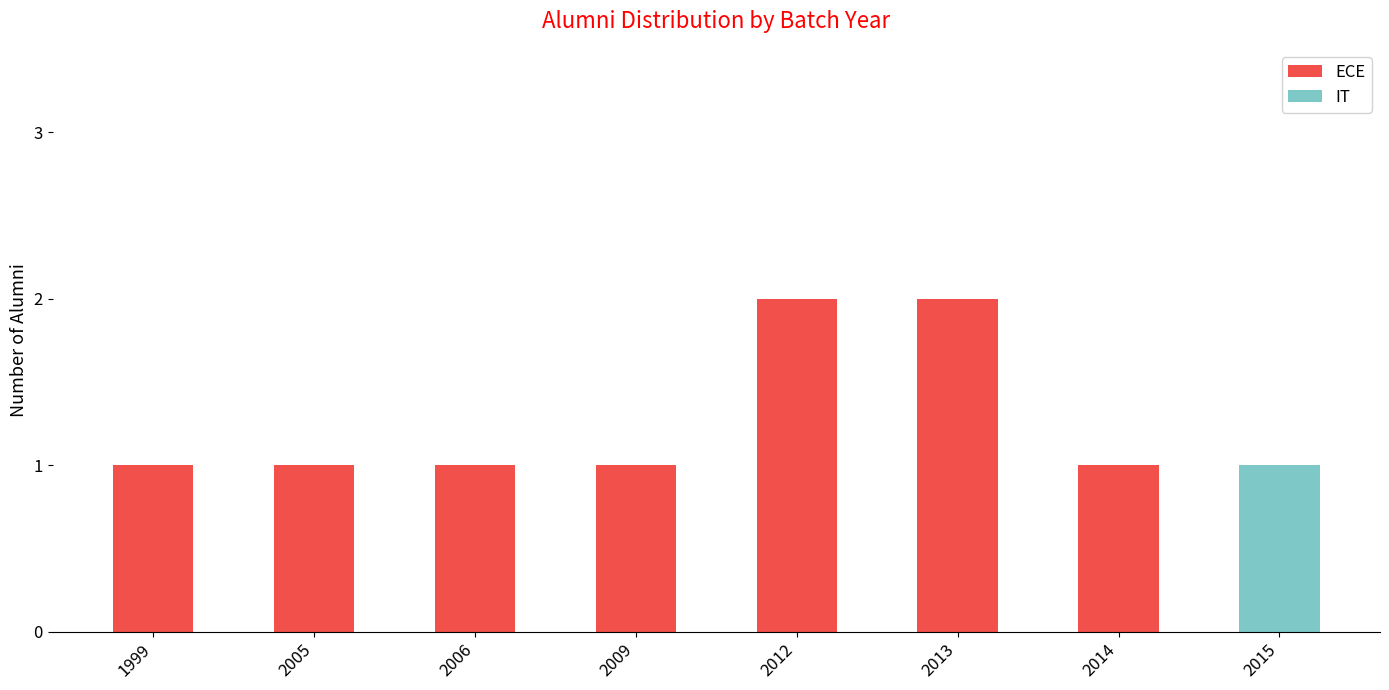

Does the chart contain stacked bars?

Yes